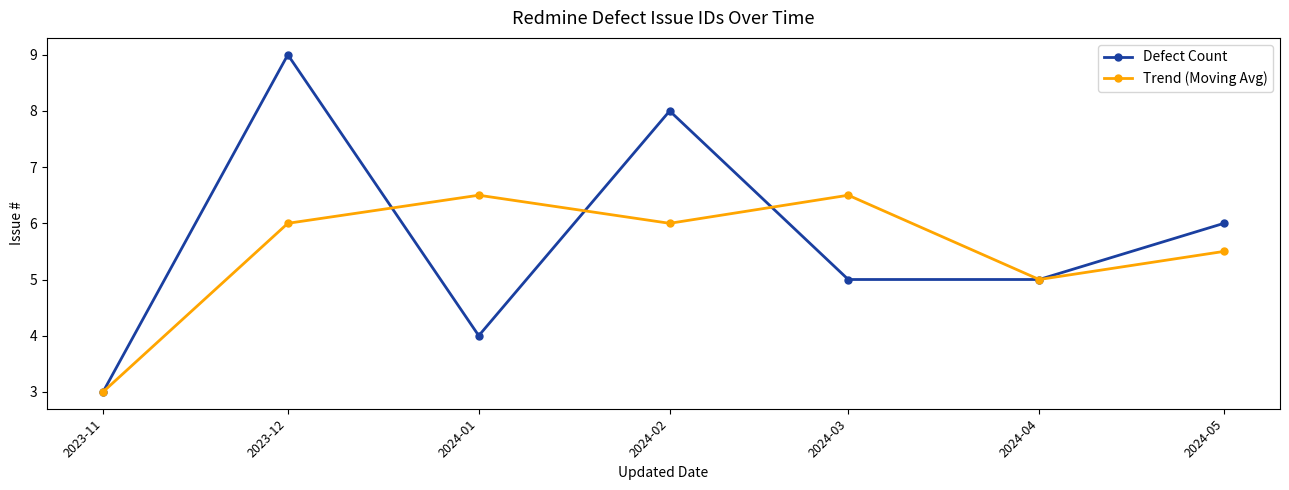

Is this an area chart (filled region under the line)?

No